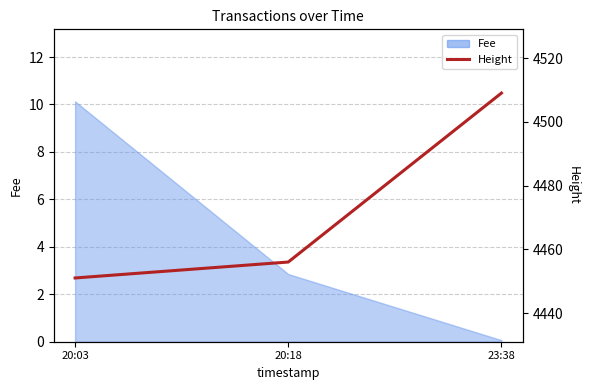

What is the change in value from 20:03 to 23:38?

+58